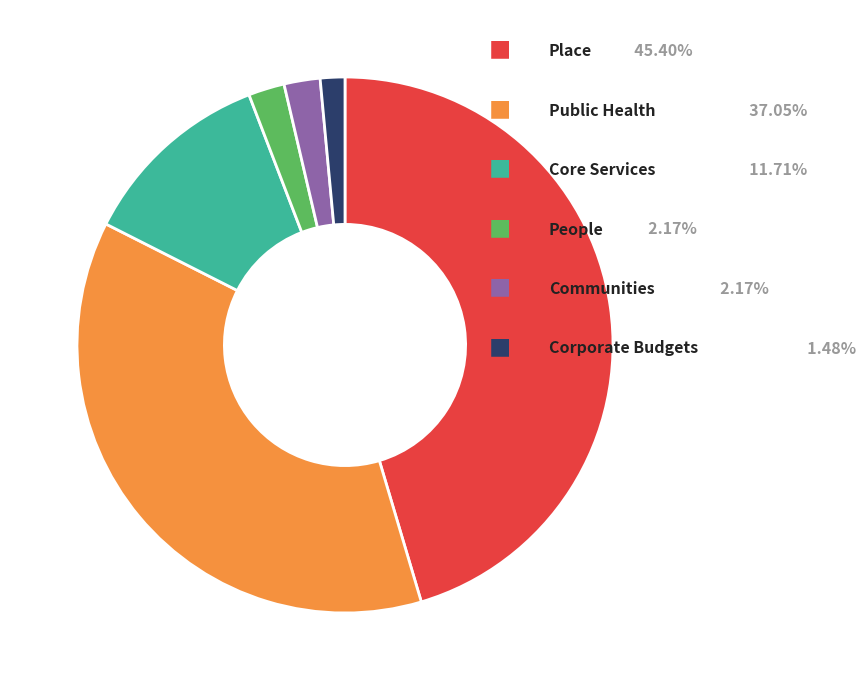

Is there any slice that represents more than half of the pie?

No